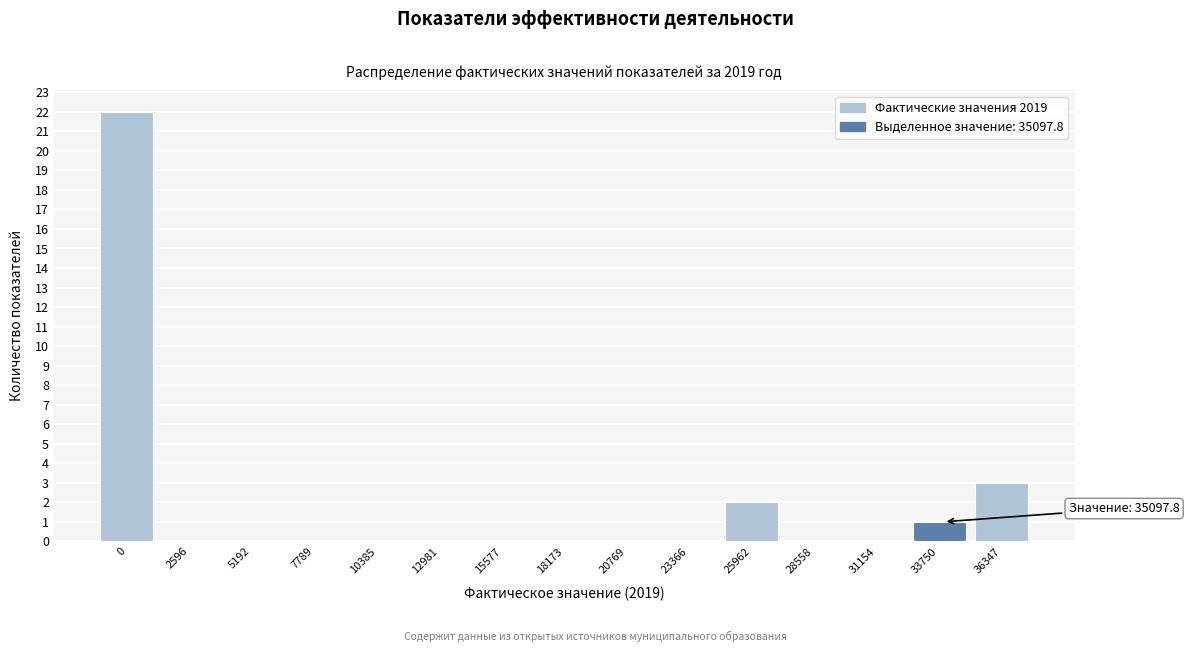

Reading left to right, transcribe all the data shown in this chart.

0=22	2596=0	5192=0	7789=0	10385=0	12981=0	15577=0	18173=0	20769=0	23366=0	25962=2	28558=0	31154=0	33750=1	36347=3